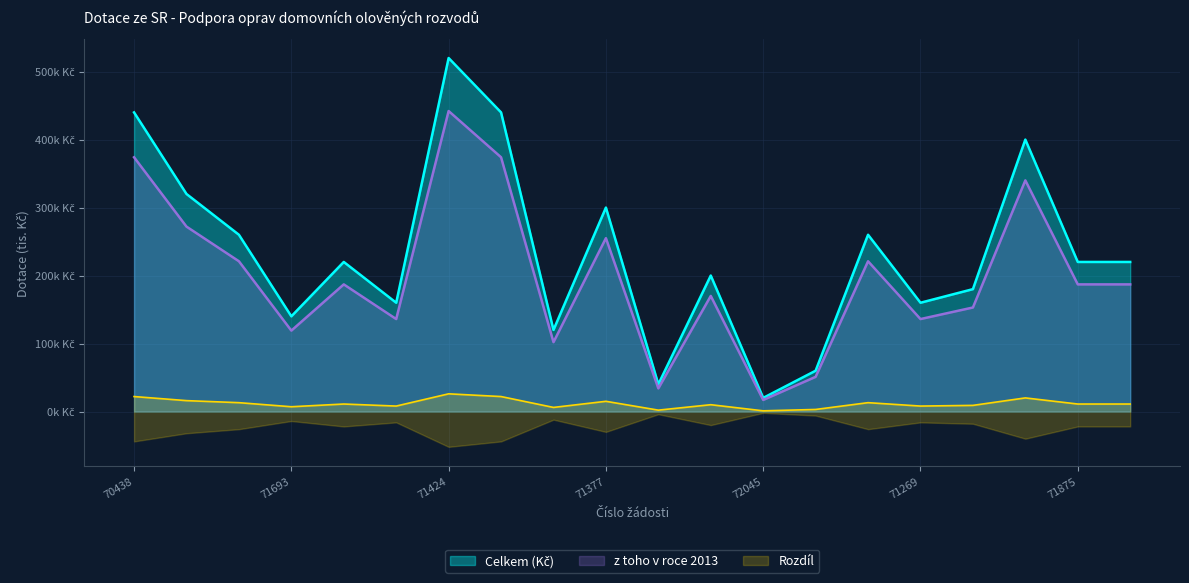

What is the greatest value displayed?

520